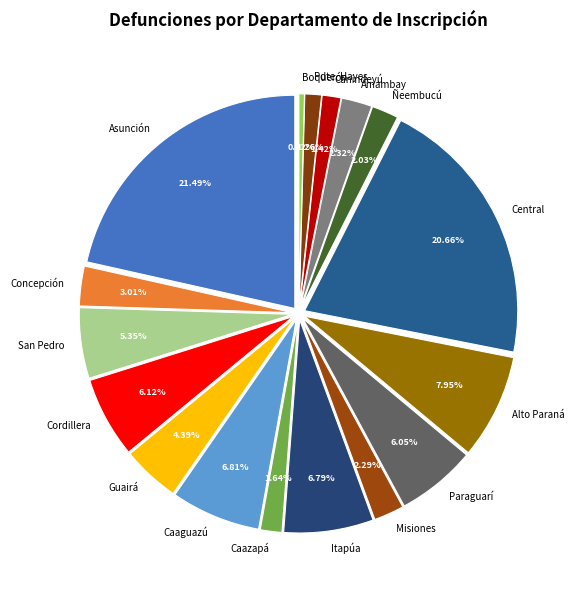

The Amambay slice represents 2% of the pie. True or false?

True